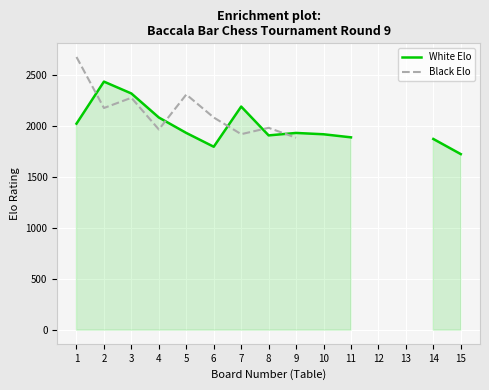

True or false: White Elo and Black Elo intersect in this chart.

True